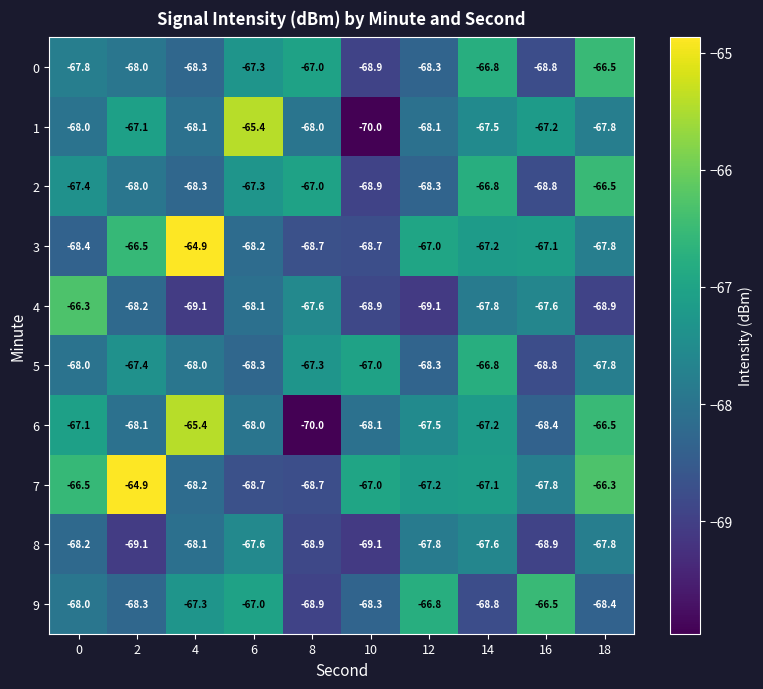

Is it true that 6 equals -68.1 at 10?

True